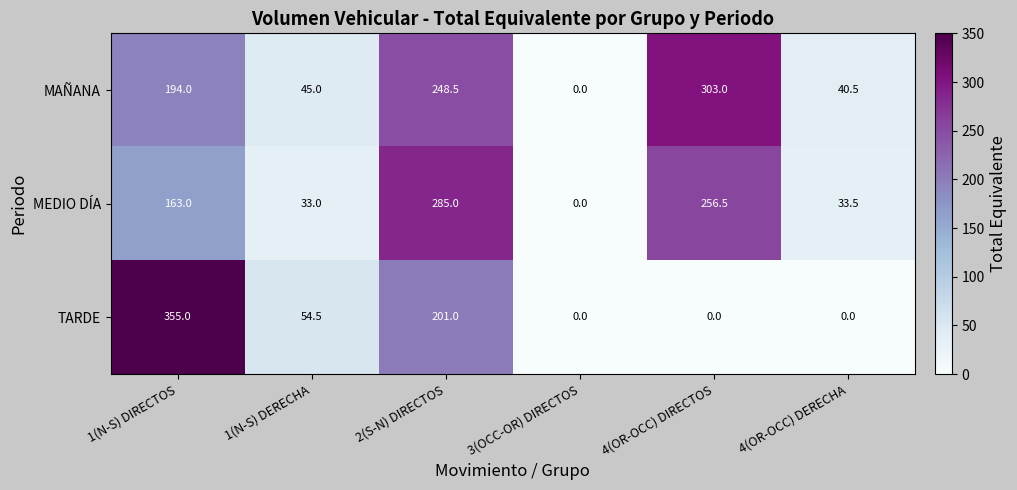

What is the difference between the maximum and second lowest values in the MAÑANA series?

262.5